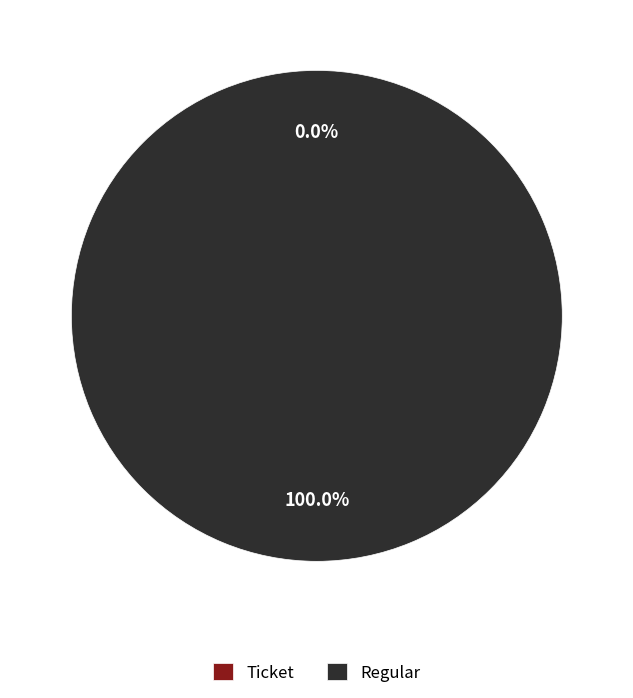

Is Regular the majority of the pie?

Yes